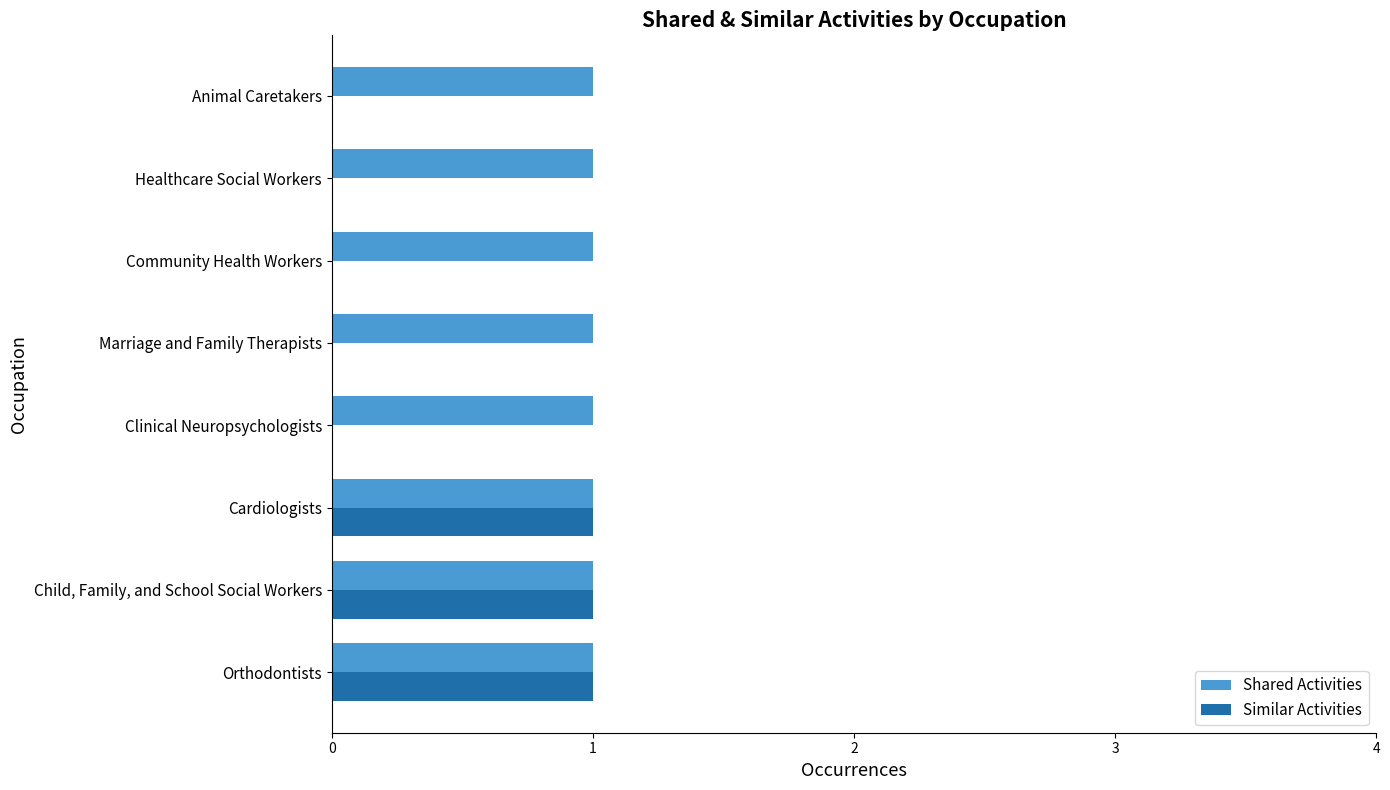

The Shared Activities series shows 1 at Child, Family, and School Social Workers. True or false?

True